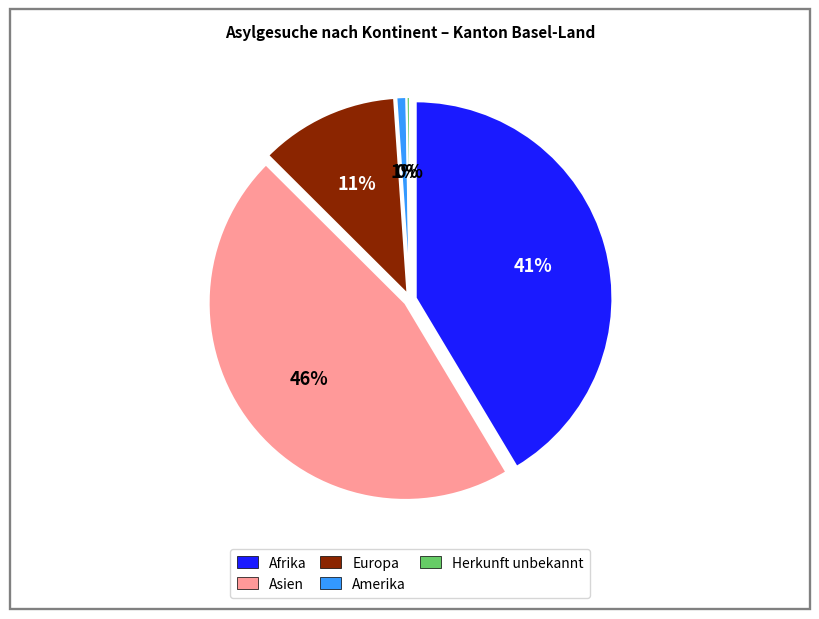

Which category has the smallest portion of the pie?

Herkunft unbekannt